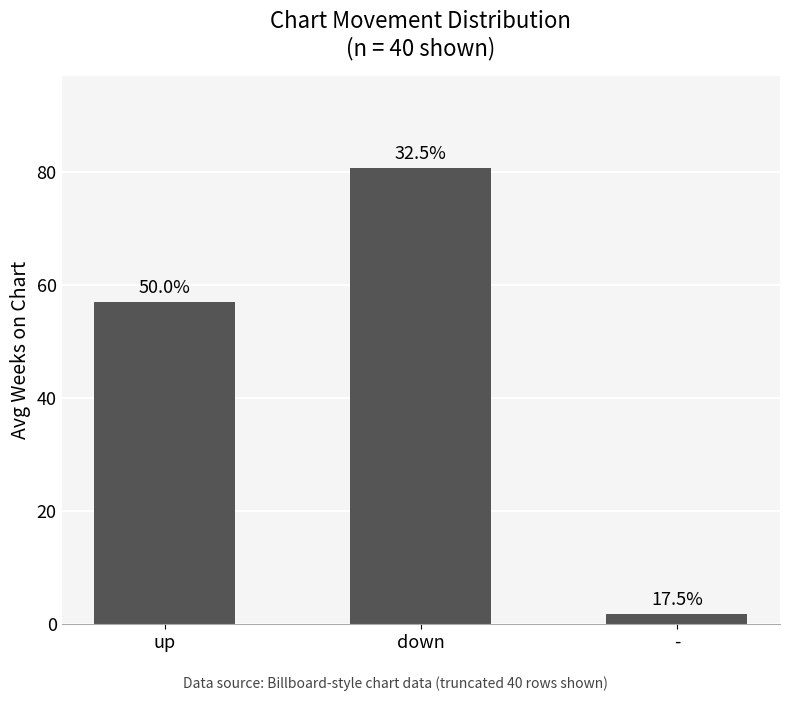

How many series are shown in this chart?

1